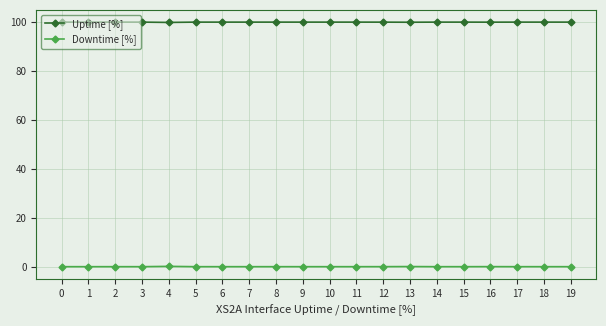

Rank the series at 18 from highest to lowest value.

Uptime [%], Downtime [%]